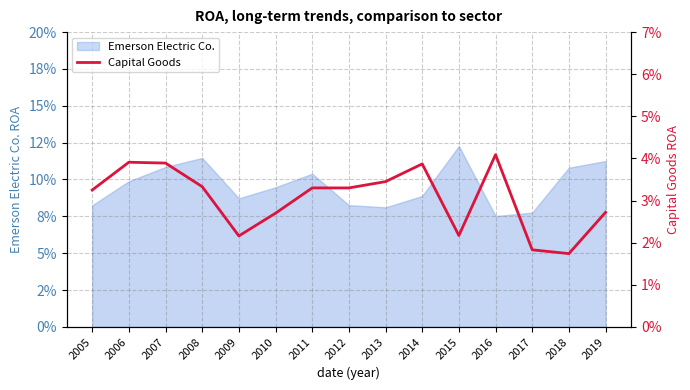

True or false: the data shows 2.2 at 2015.

True